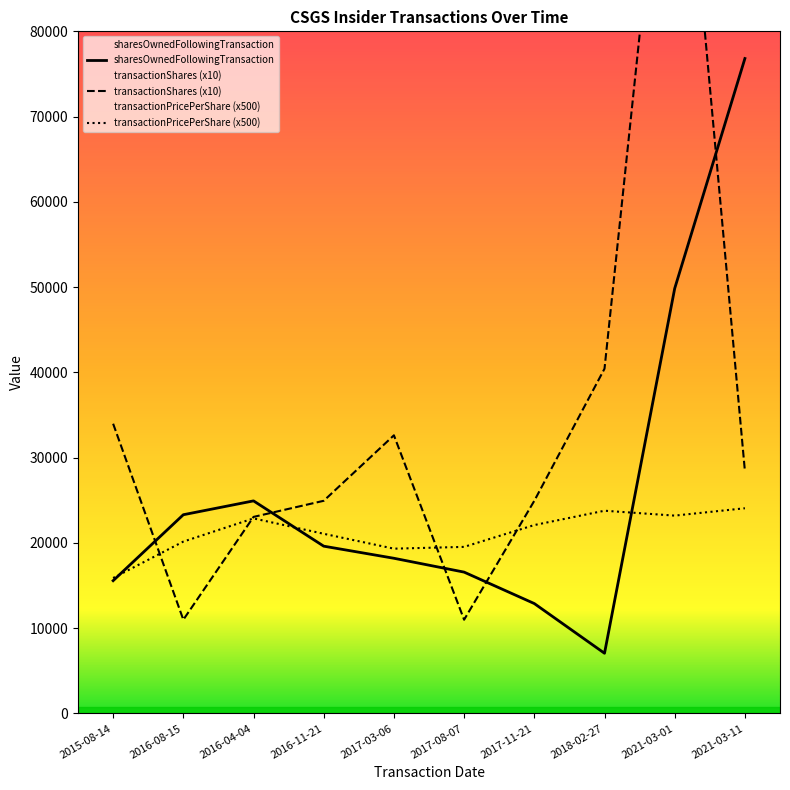

List the series in order of their overall mean, highest first.

transactionShares, sharesOwnedFollowingTransaction, transactionPricePerShare